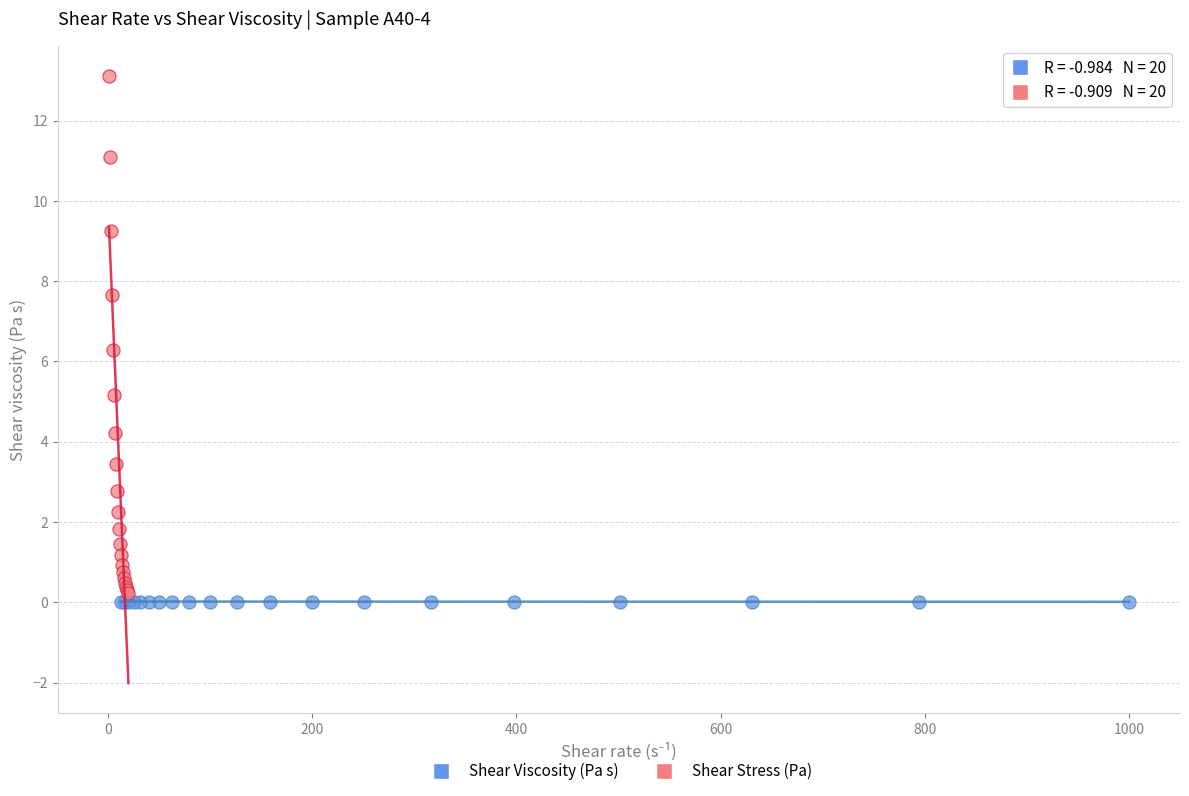

What are all the series names shown in the legend?

Shear Viscosity (Pa s), Shear Stress (Pa)